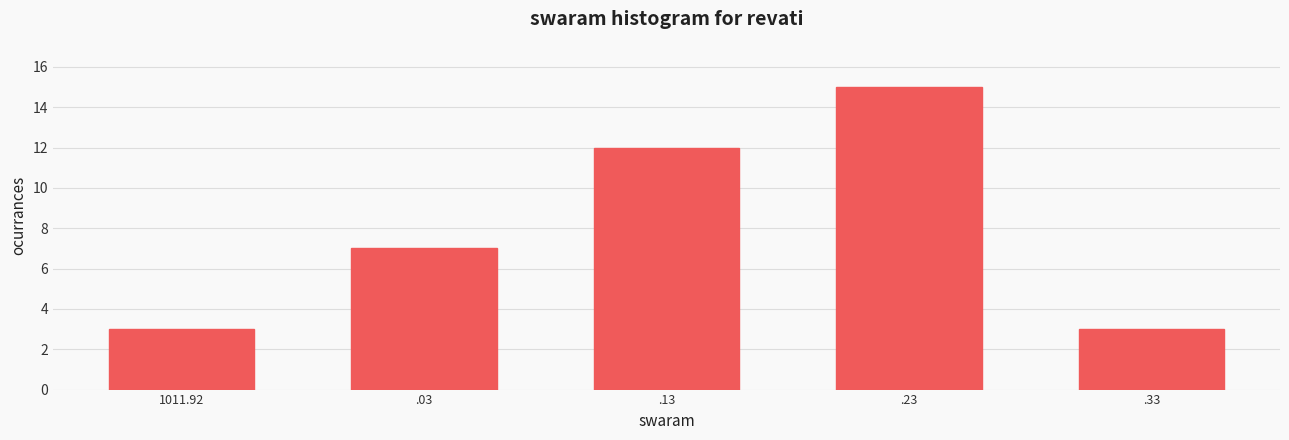

Reading left to right, what are all the values shown in this chart?

3	7	12	15	3